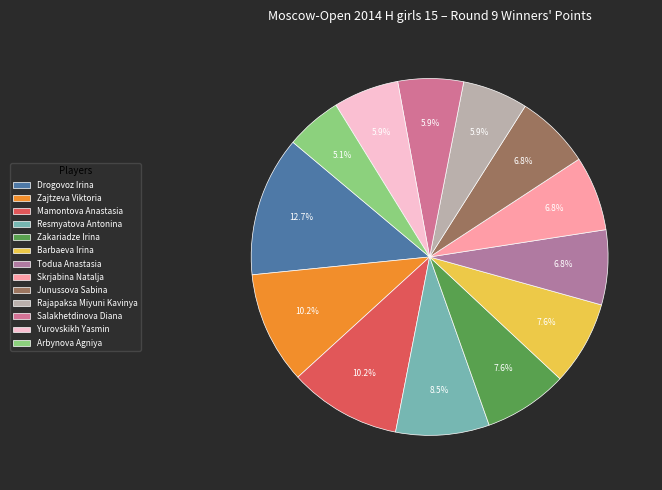

Count the number of slices in the pie.

13